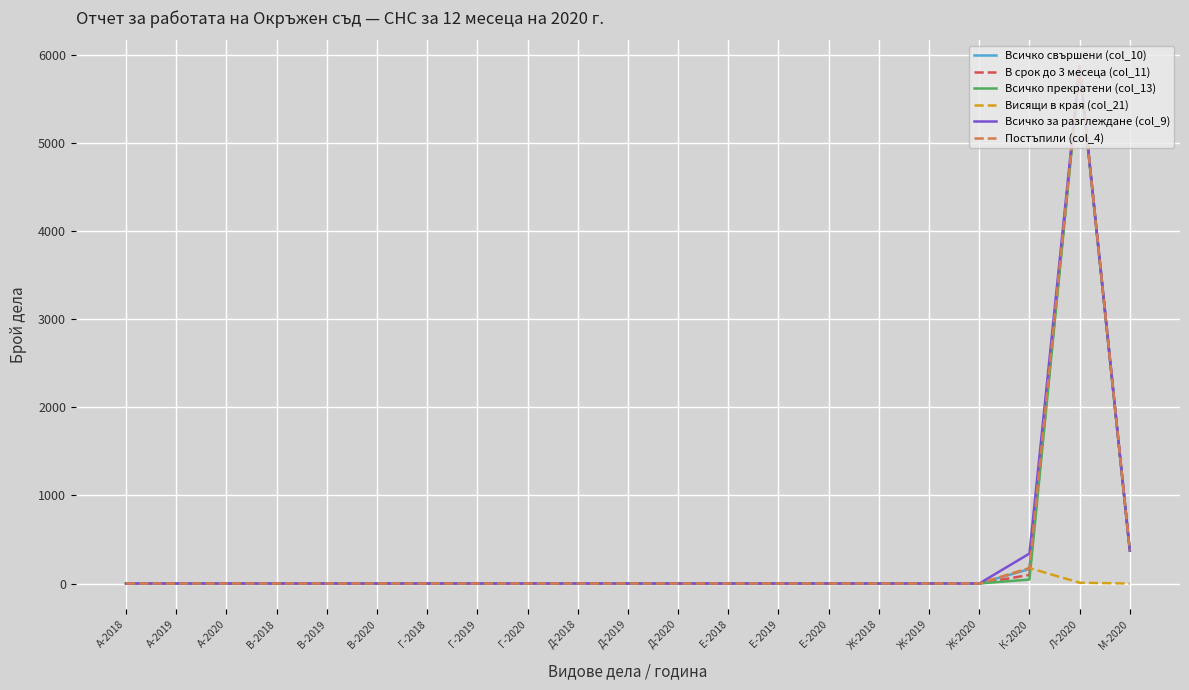

What is the difference between the maximum and minimum values in the Всичко свършени (col_10) series?

5867